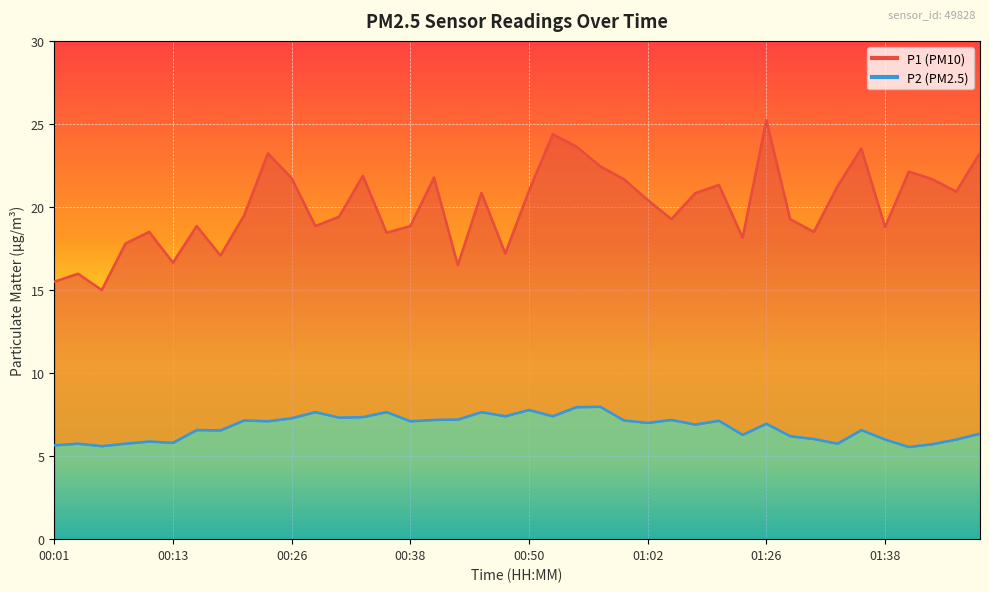

How many interior local valleys does the P1 series have?

12